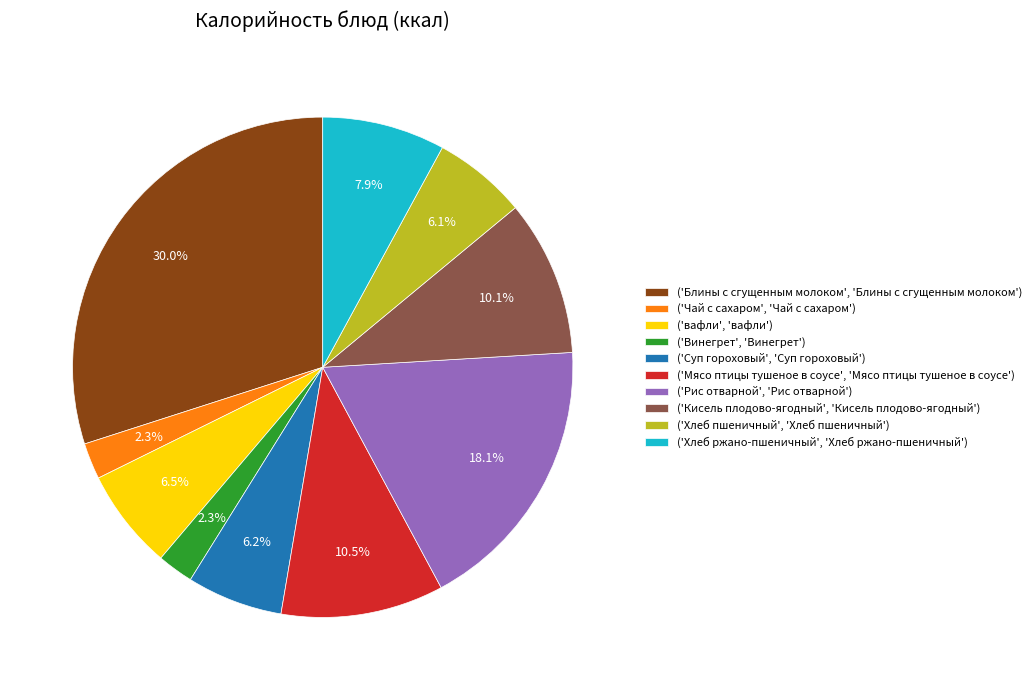

Count the number of slices in the pie.

10